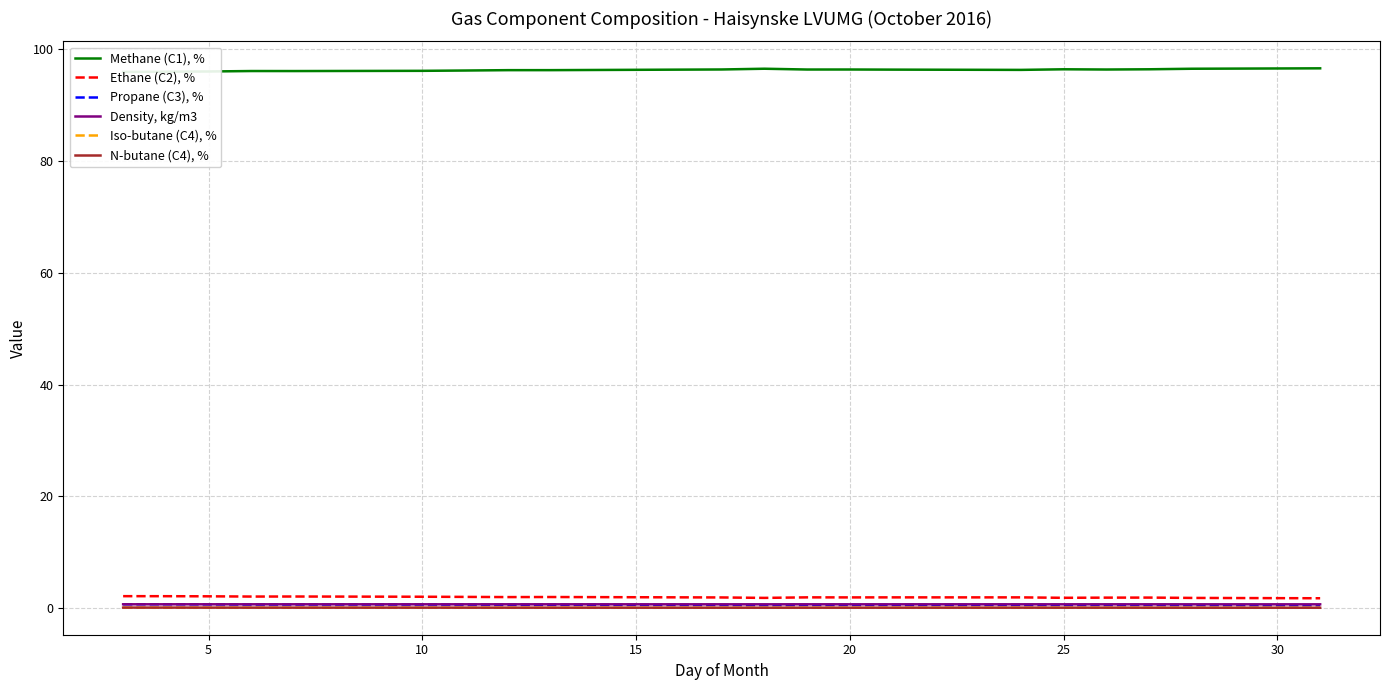

True or false: Propane (C3), % and Ethane (C2), % intersect in this chart.

False